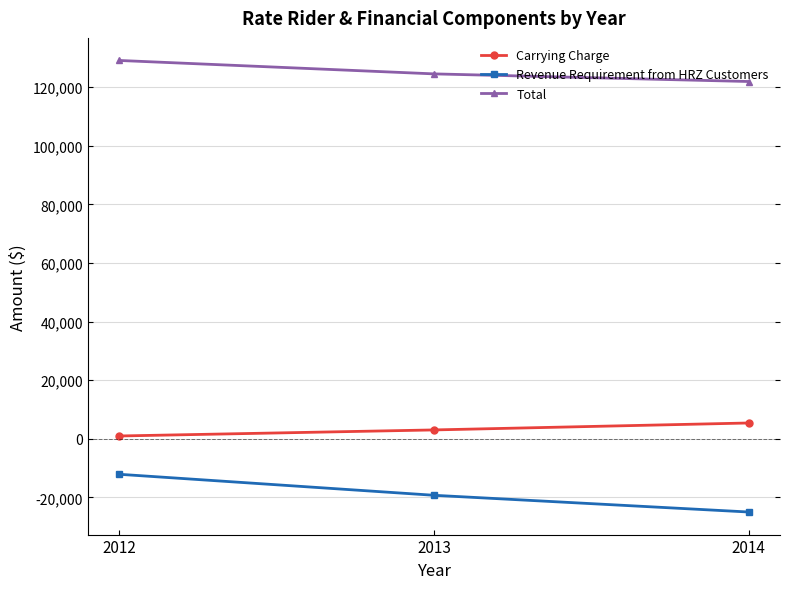

How many data points in Revenue Requirement from HRZ Customers are less than -19298?

2